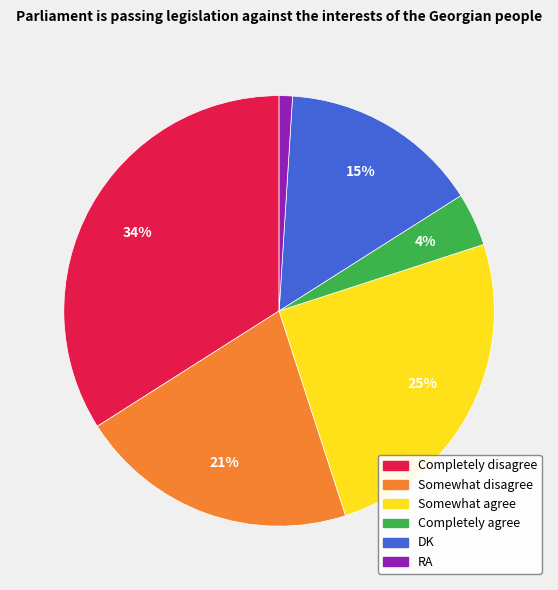

Count the number of slices in the pie.

6